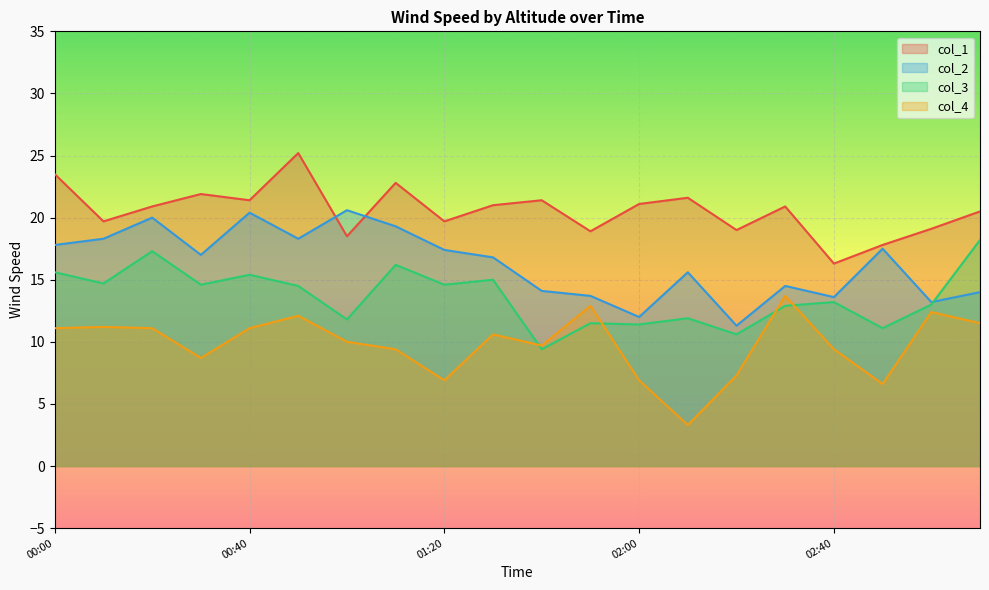

What are all the series names shown in the legend?

col_1, col_2, col_3, col_4